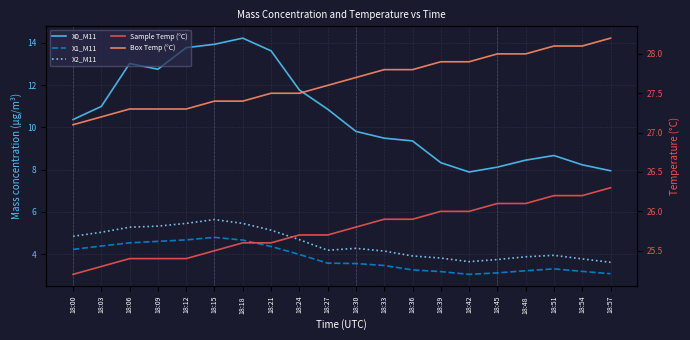

Reading left to right, transcribe all the data shown in this chart.

X0_M11: 10.4	11.0	13.0	12.8	13.8	13.9	14.2	13.6	11.8	10.9	9.8	9.5	9.4	8.3	7.9	8.1	8.4	8.7	8.2	8.0
X1_M11: 4.2	4.4	4.5	4.6	4.7	4.8	4.7	4.4	4.0	3.6	3.6	3.5	3.3	3.2	3.0	3.1	3.2	3.3	3.2	3.1
X2_M11: 4.8	5.0	5.3	5.3	5.5	5.6	5.5	5.1	4.7	4.2	4.3	4.2	3.9	3.8	3.6	3.8	3.9	4.0	3.8	3.6
Sample Temp (°C): 25.2	25.3	25.4	25.4	25.4	25.5	25.6	25.6	25.7	25.7	25.8	25.9	25.9	26.0	26.0	26.1	26.1	26.2	26.2	26.3
Box Temp (°C): 27.1	27.2	27.3	27.3	27.3	27.4	27.4	27.5	27.5	27.6	27.7	27.8	27.8	27.9	27.9	28.0	28.0	28.1	28.1	28.2